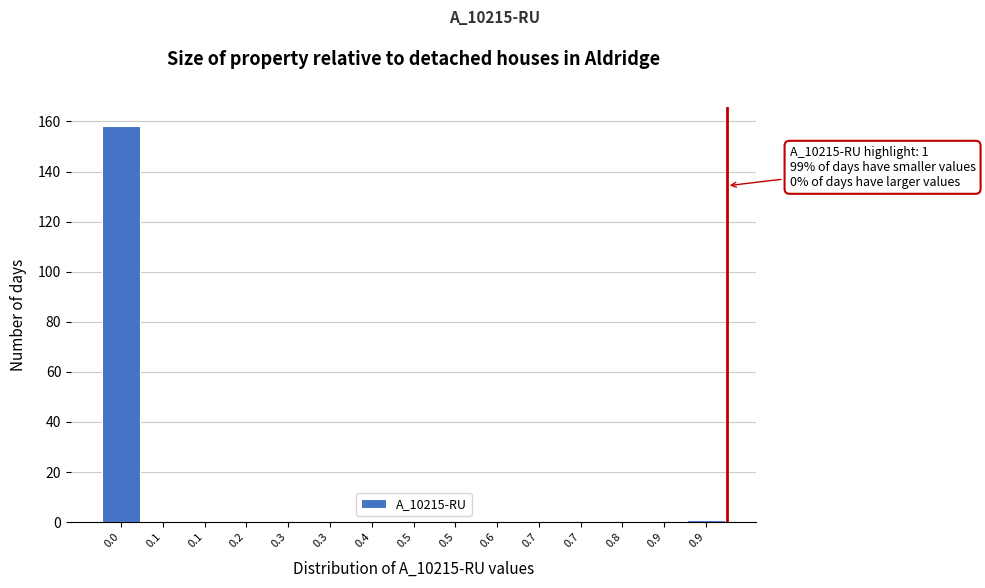

How many distinct data groups are displayed?

1